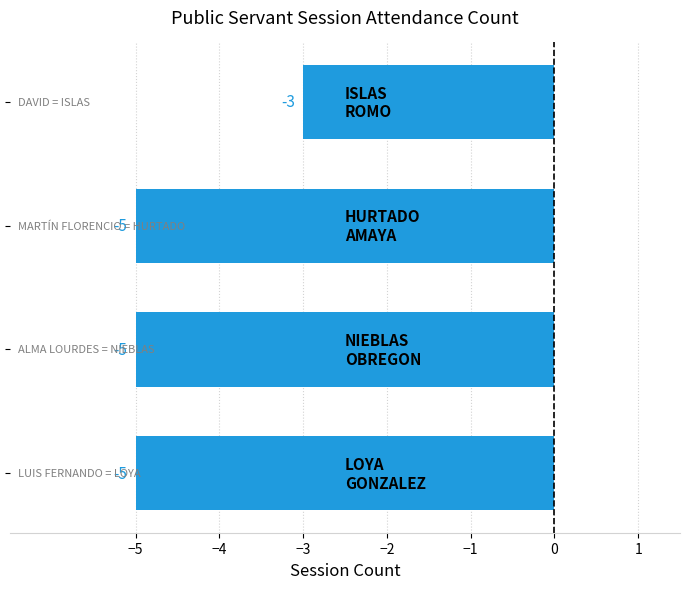

What is the average value?

-4